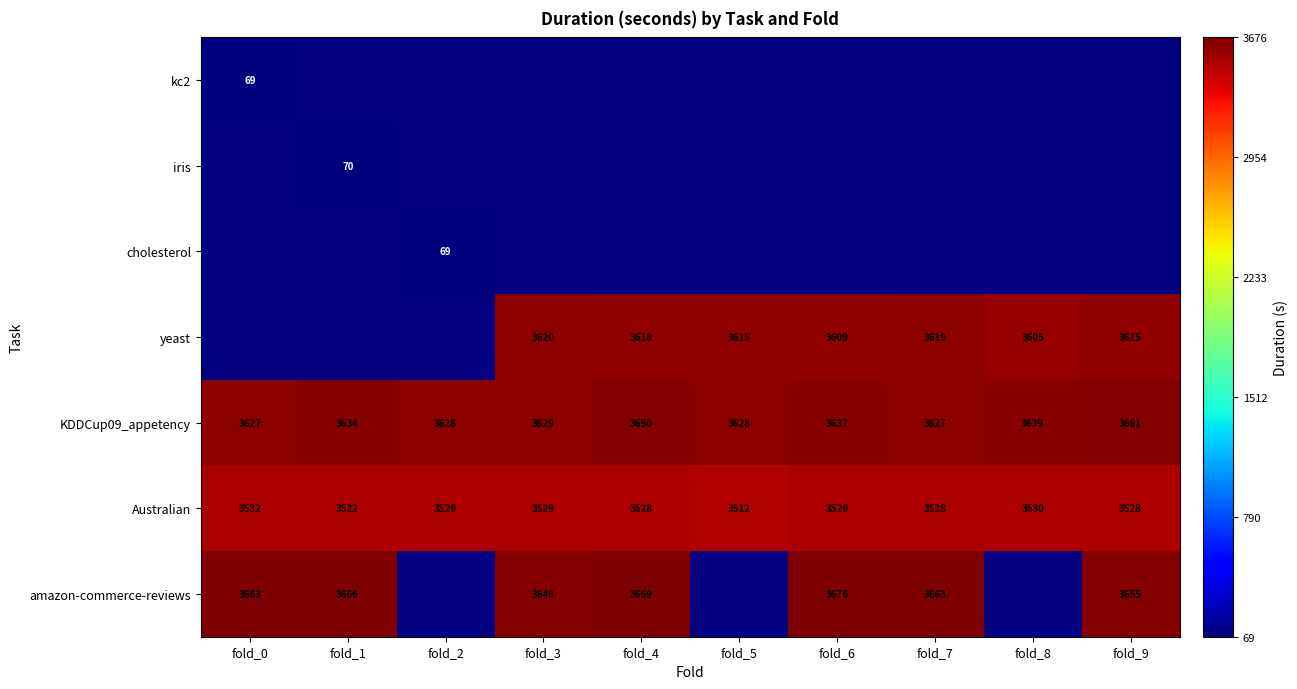

Is it true that Australian equals 5735.7 at fold_9?

False